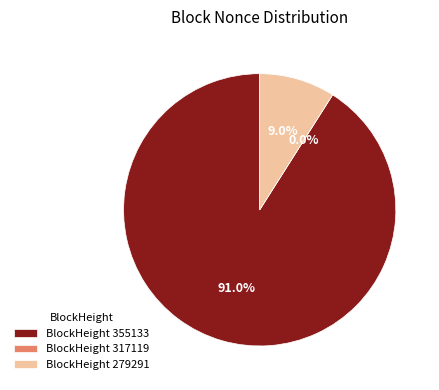

True or false: 317119 accounts for 9% of the total.

False